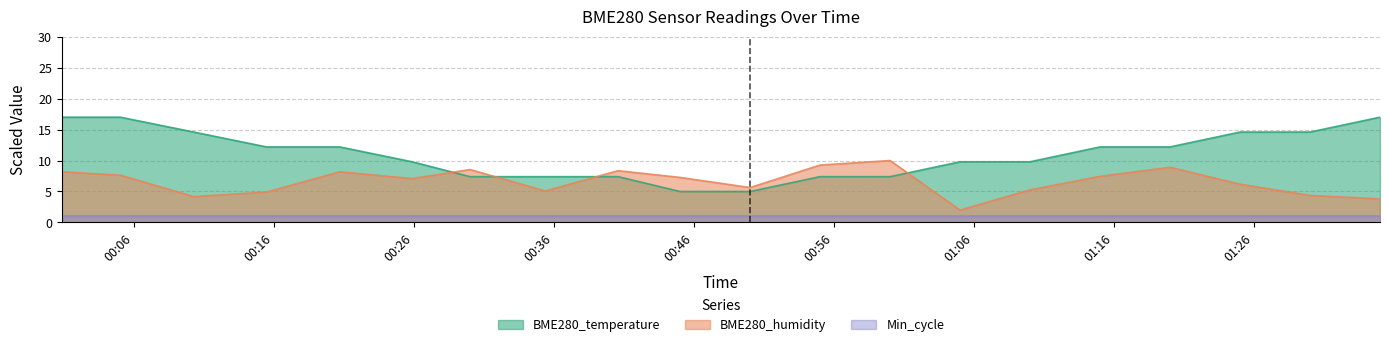

Which series has the largest range (max minus min)?

BME280_temperature